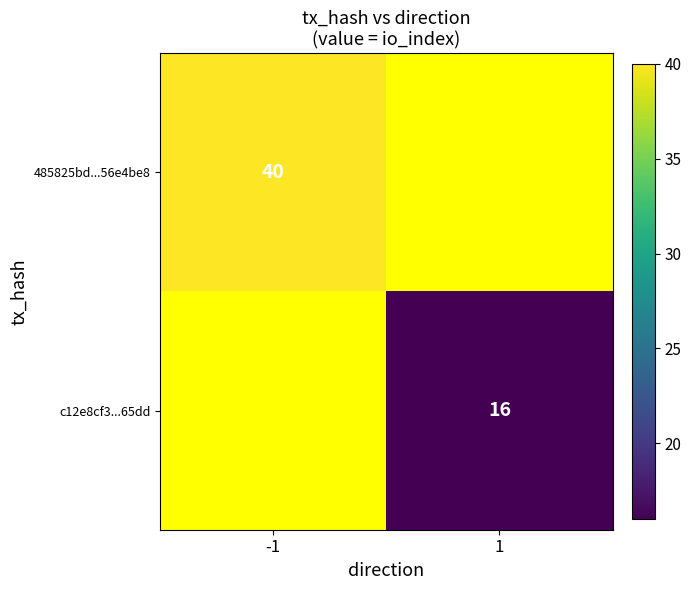

Is it true that c12e8cf3...65dd equals 23 at 1?

False